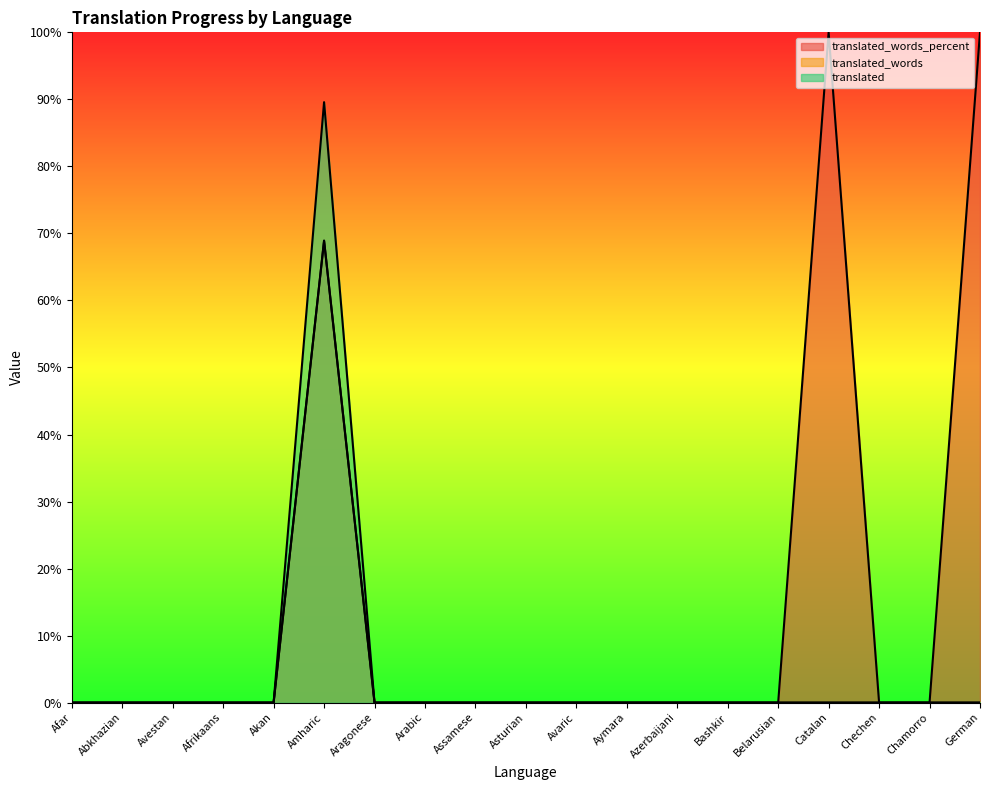

At which category does translated_words reach its first local peak?

Amharic